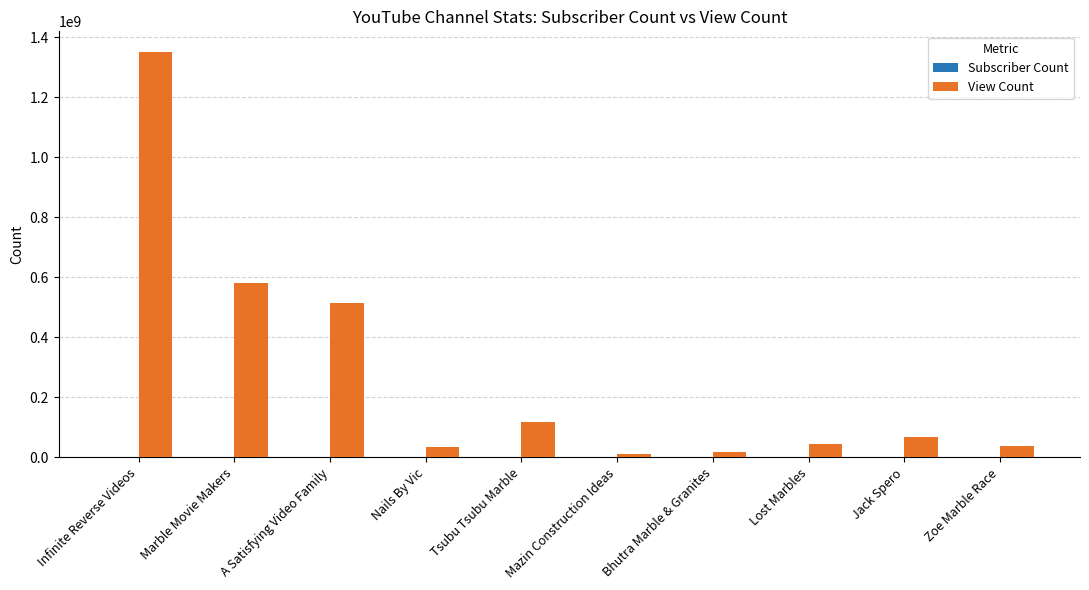

Which series changed the most between Marble Movie Makers and Nails By Vic?

View Count